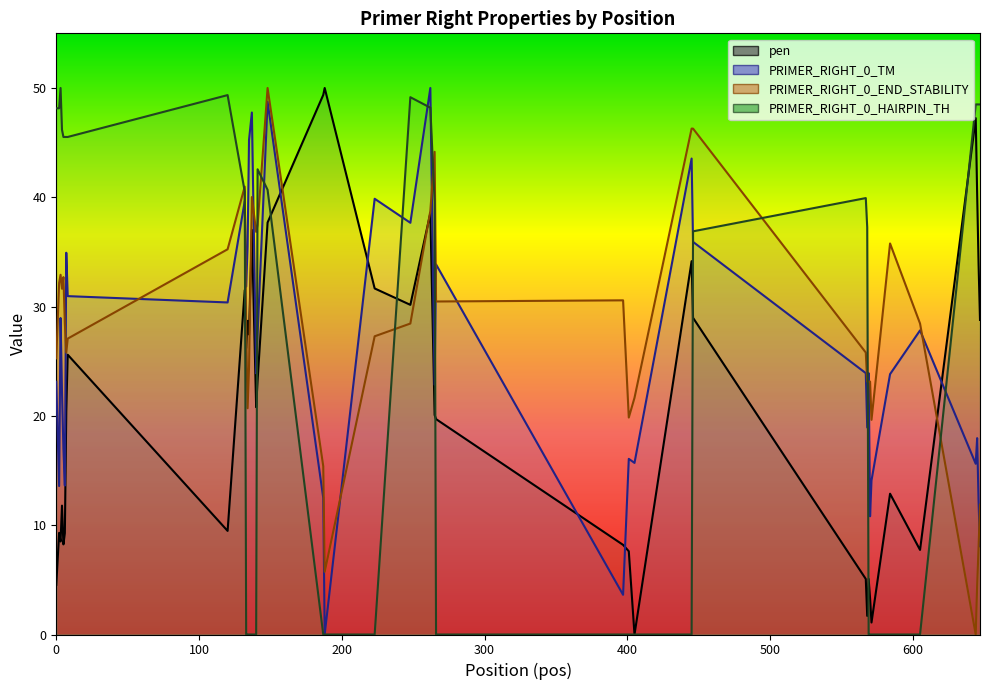

At how many categories does at least one series exceed 29?

34